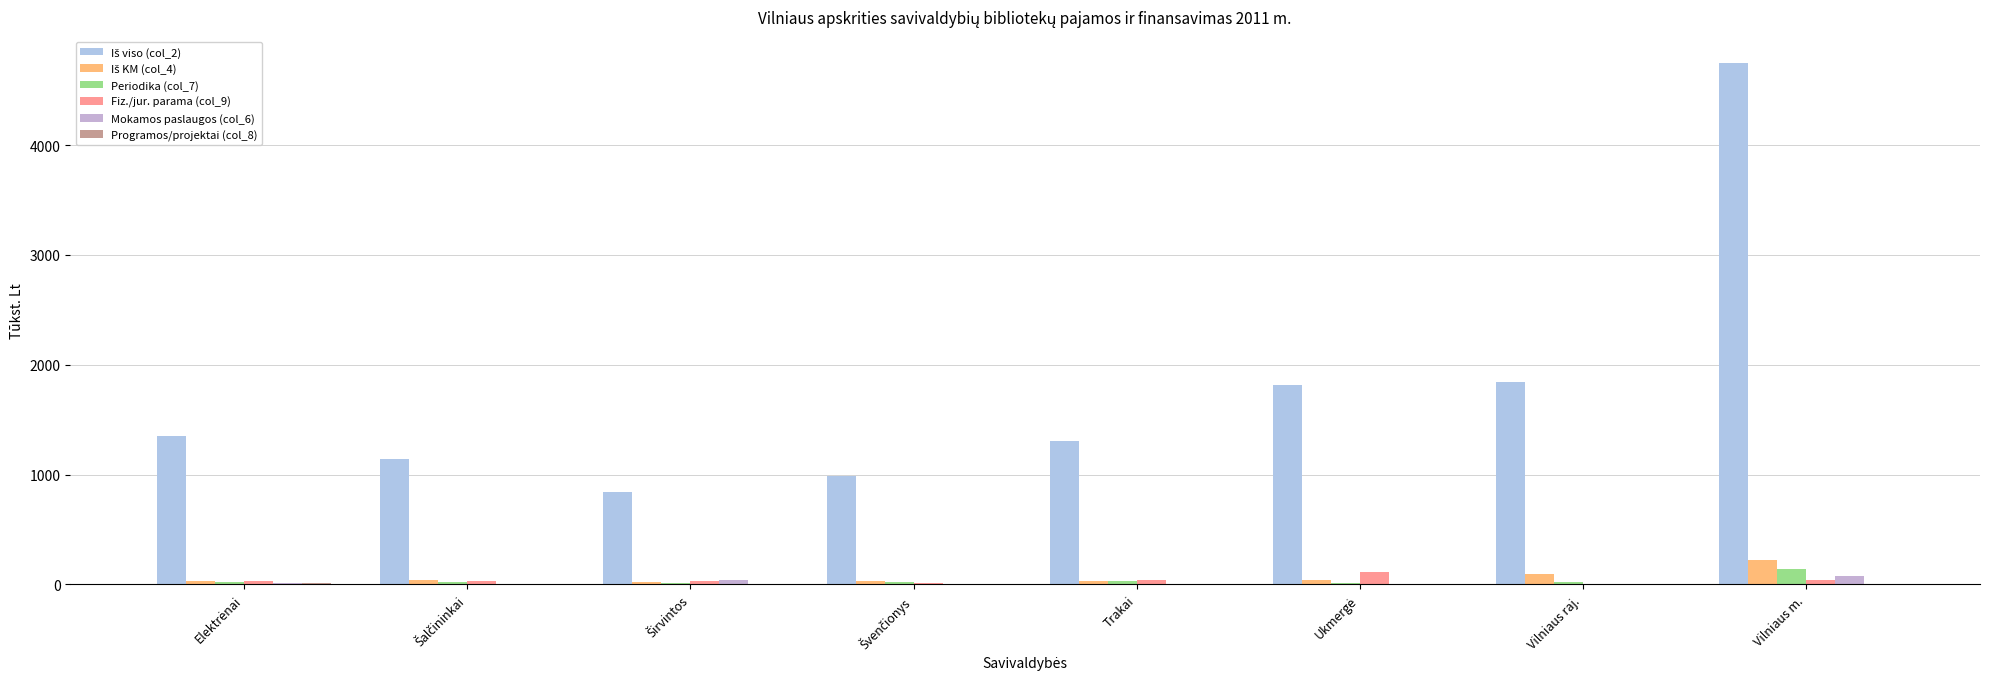

How many groups of bars are there?

8